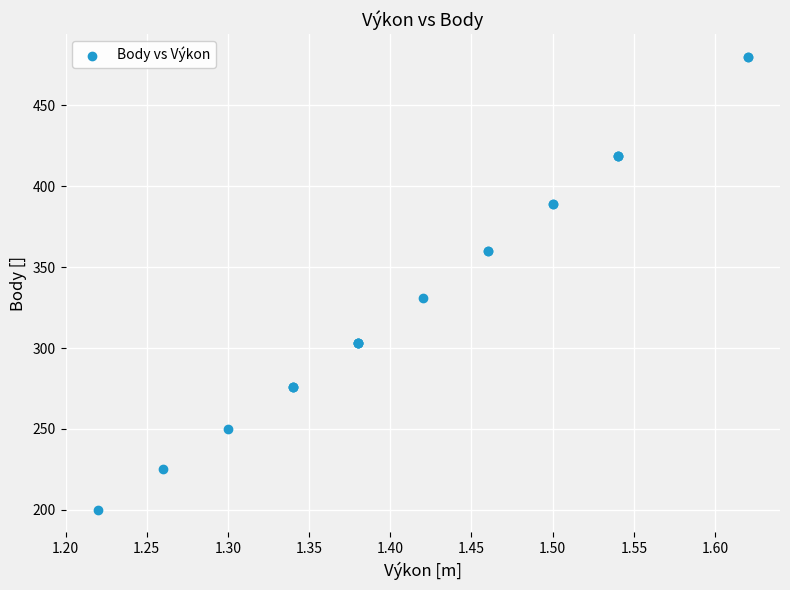

What Y value in the scatter plot is closest to 340?

331